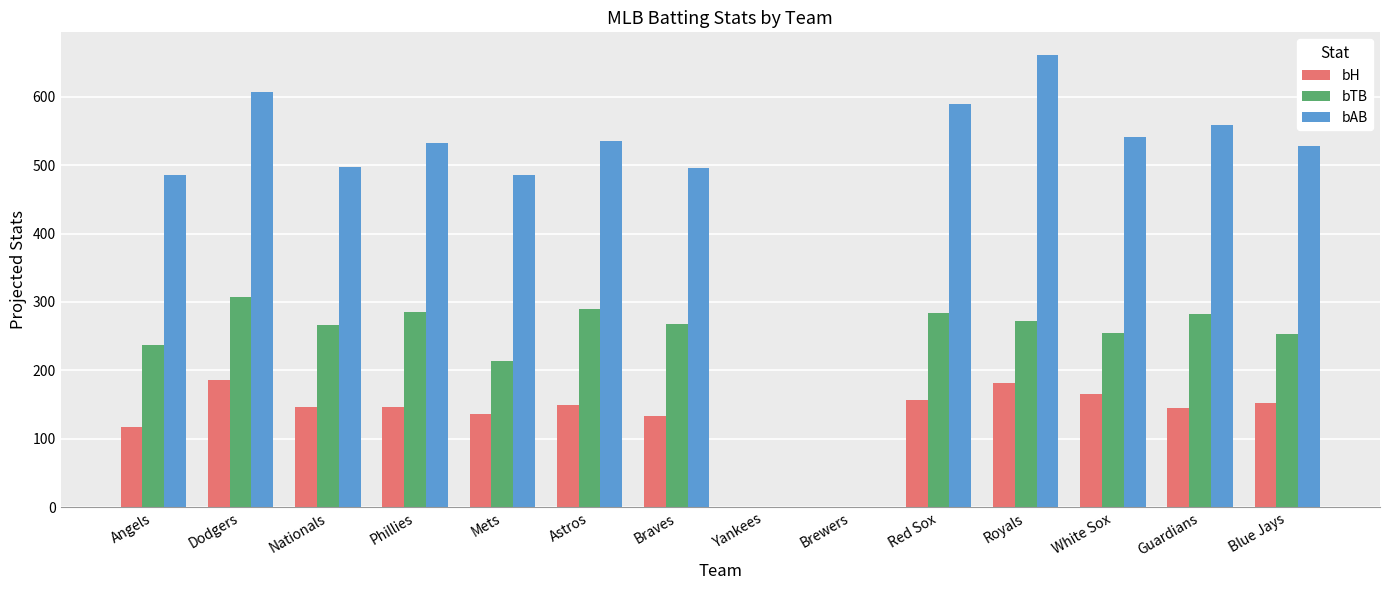

What is the sum of all bTB values?

3214.2